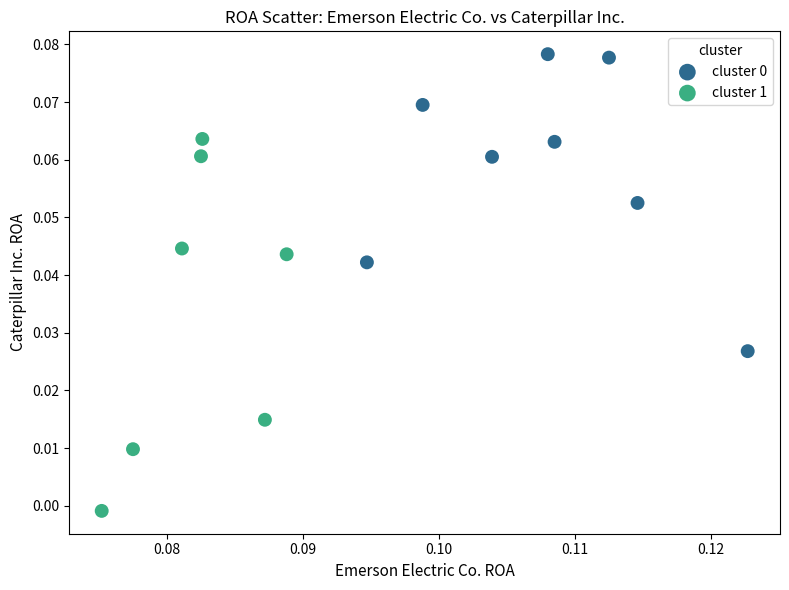

Which series has the largest Y range (max minus min)?

cluster 1